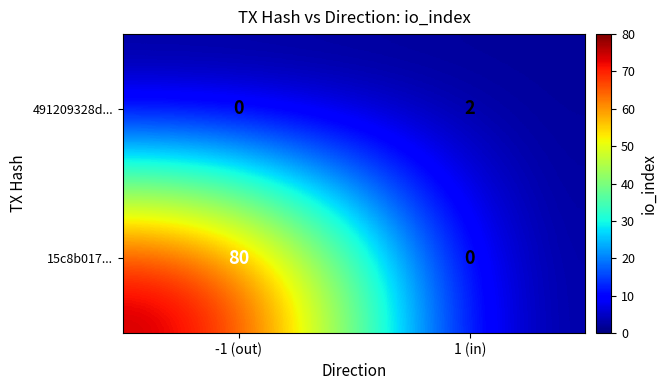

Where is 491209328d... nearest to the value 1?

-1 (out)